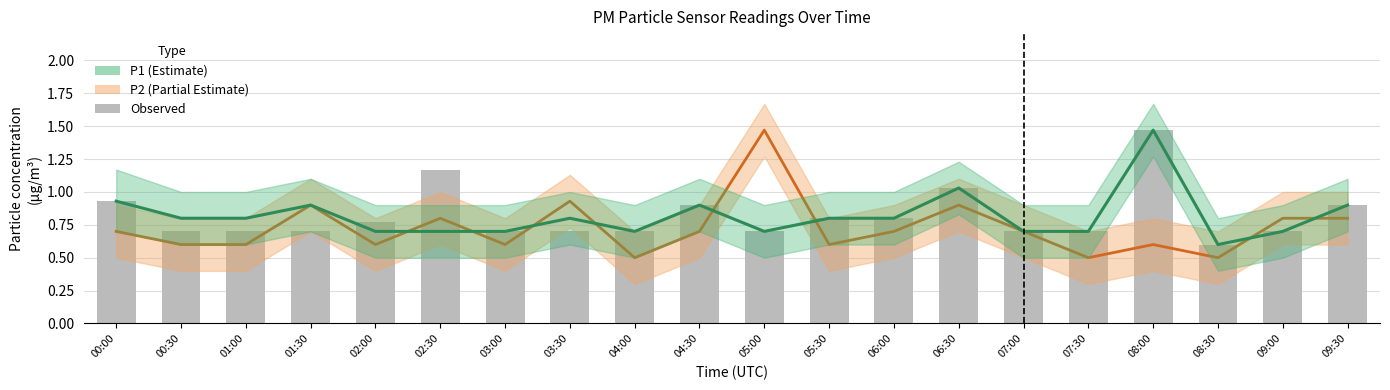

Which category has the highest value in the Observed series?

08:00